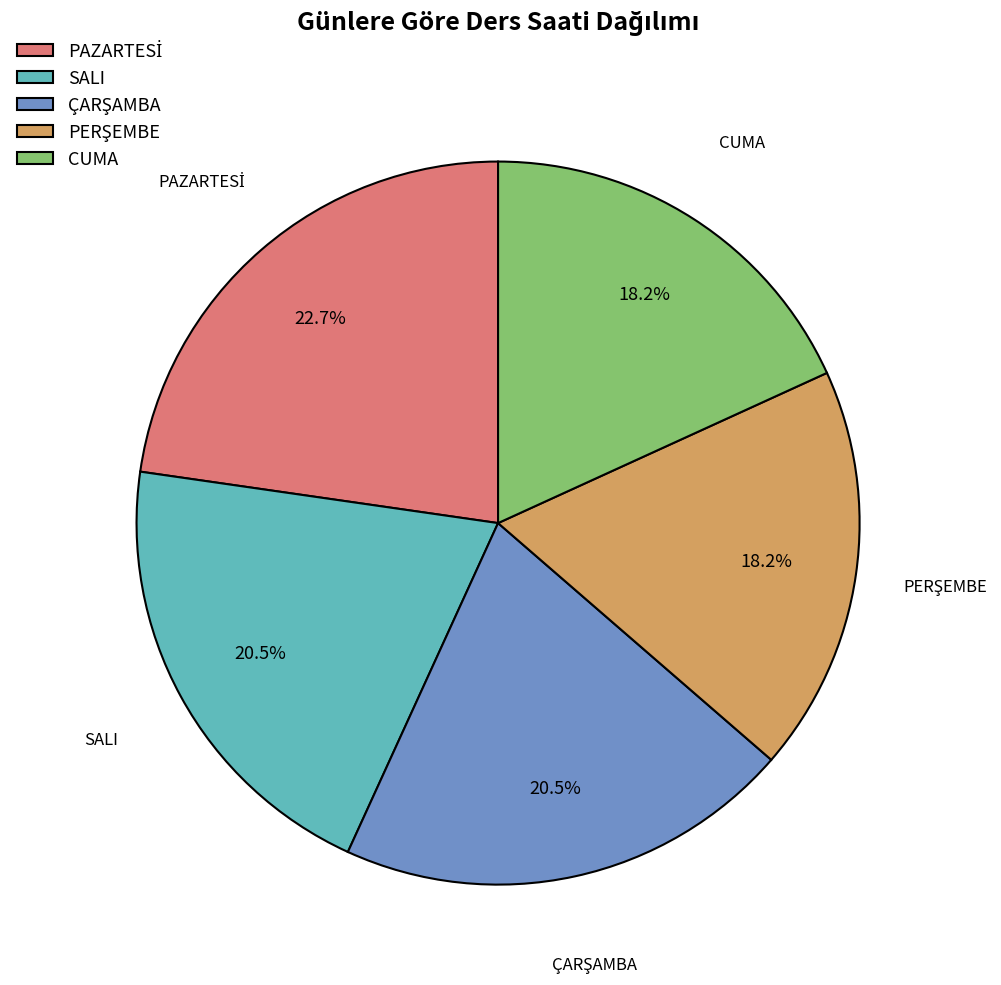

Is there a majority slice in this chart?

No